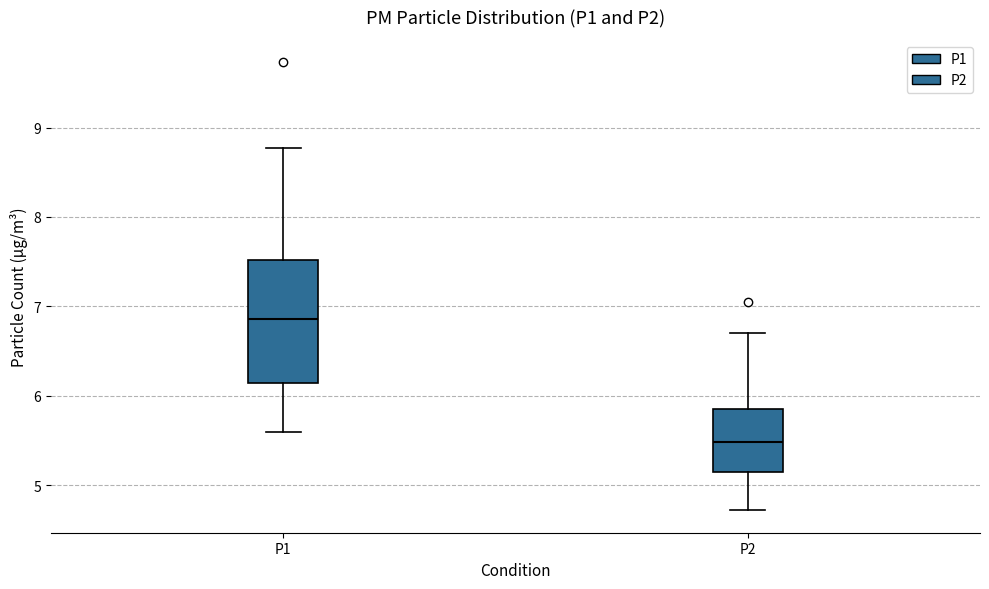

Which box is the tallest, from its lower edge to its upper edge?

P1